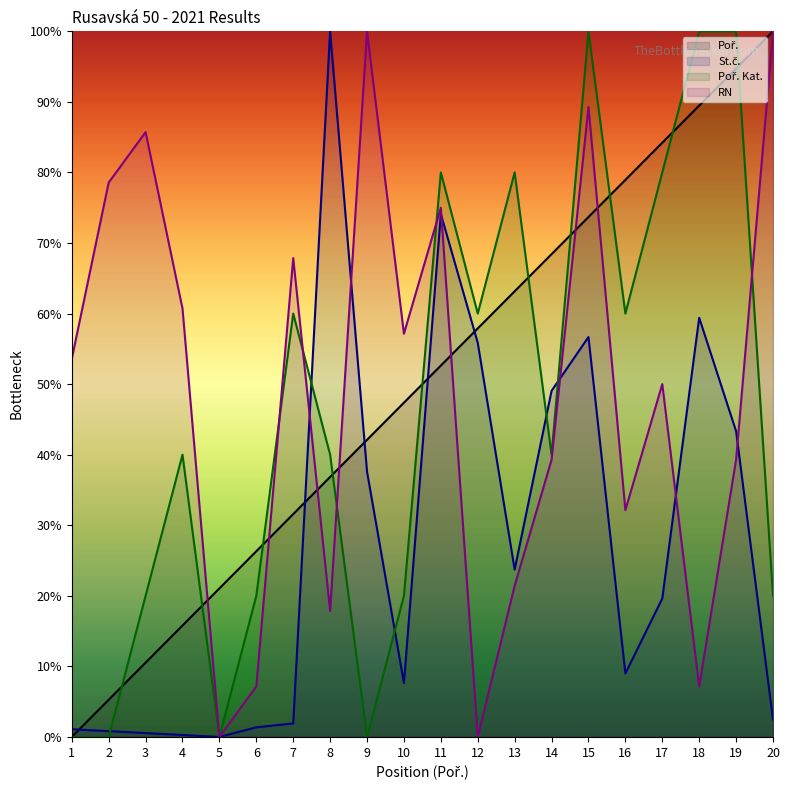

List the labels in order of Poř. Kat. value, largest first.

15, 18, 19, 11, 13, 17, 7, 12, 16, 4, 8, 14, 3, 6, 10, 20, 1, 2, 5, 9